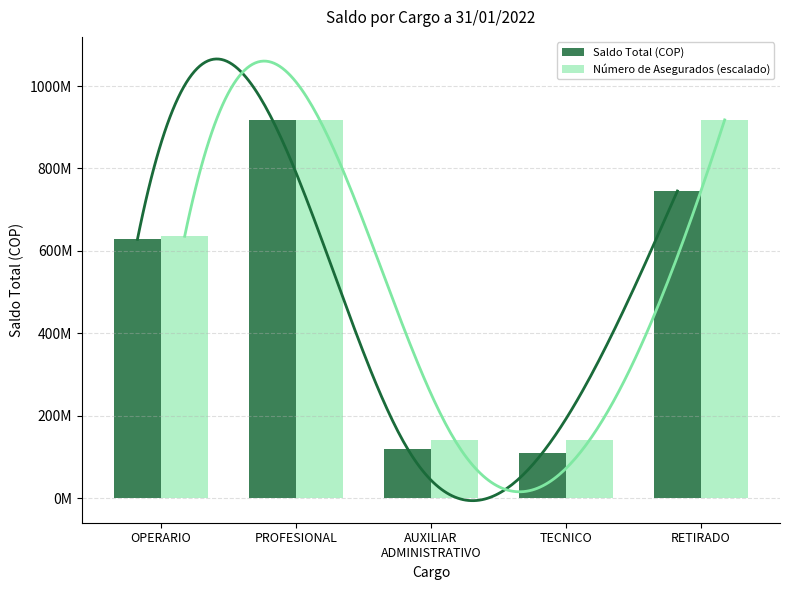

Which series has the largest total across all categories?

Número de Asegurados (escalado)